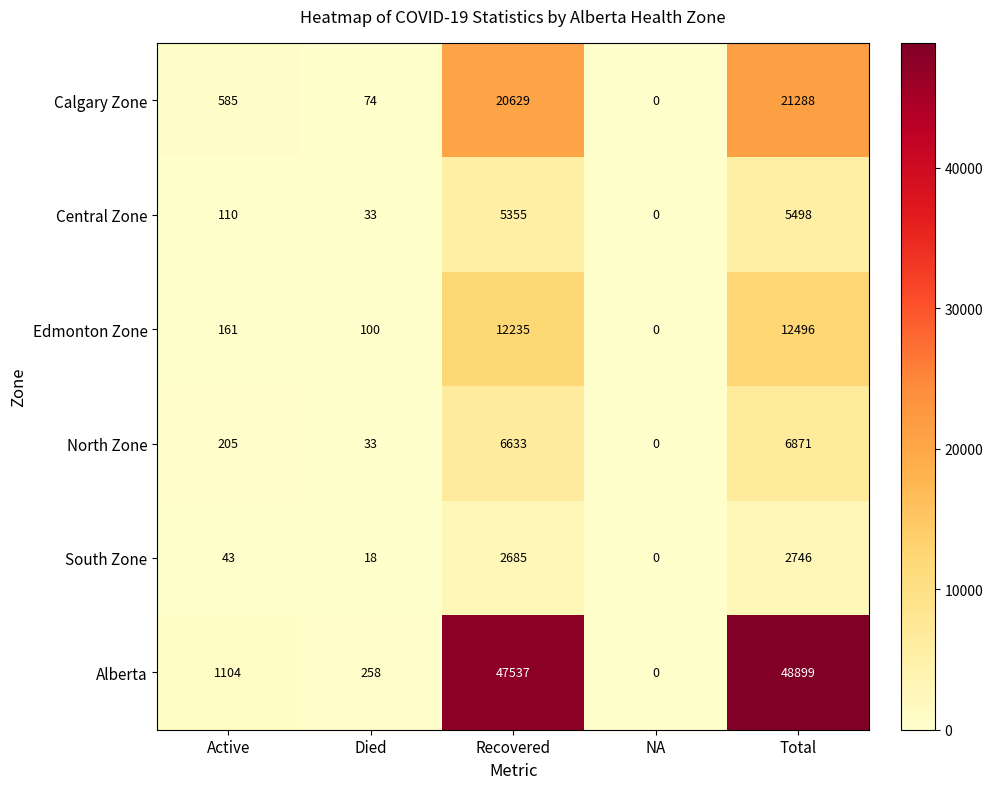

At Active, list the series in order from smallest to largest.

South Zone, Central Zone, Edmonton Zone, North Zone, Calgary Zone, Alberta